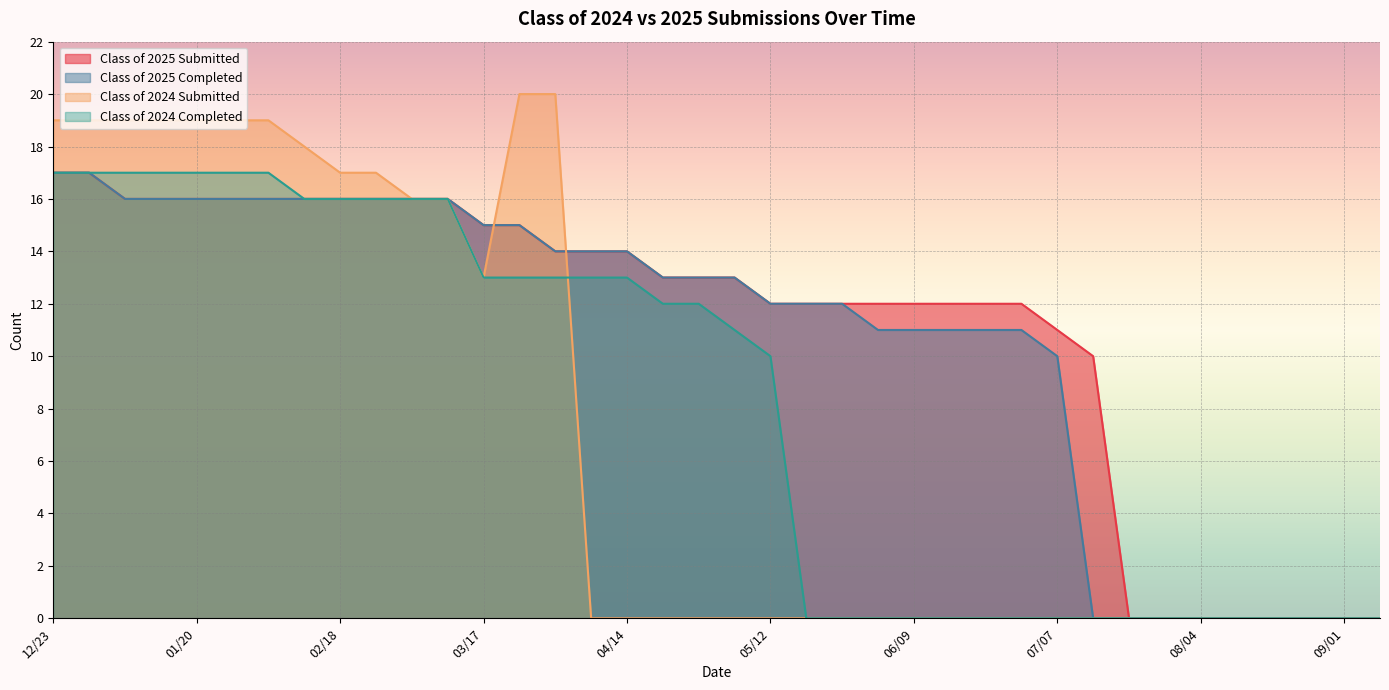

Between which two adjacent categories do Class of 2024 Submitted and Class of 2025 Completed first intersect?

03/17 and 03/24